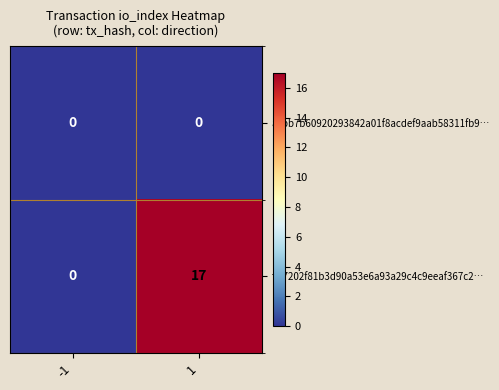

At which category is the sum across all series the highest?

1